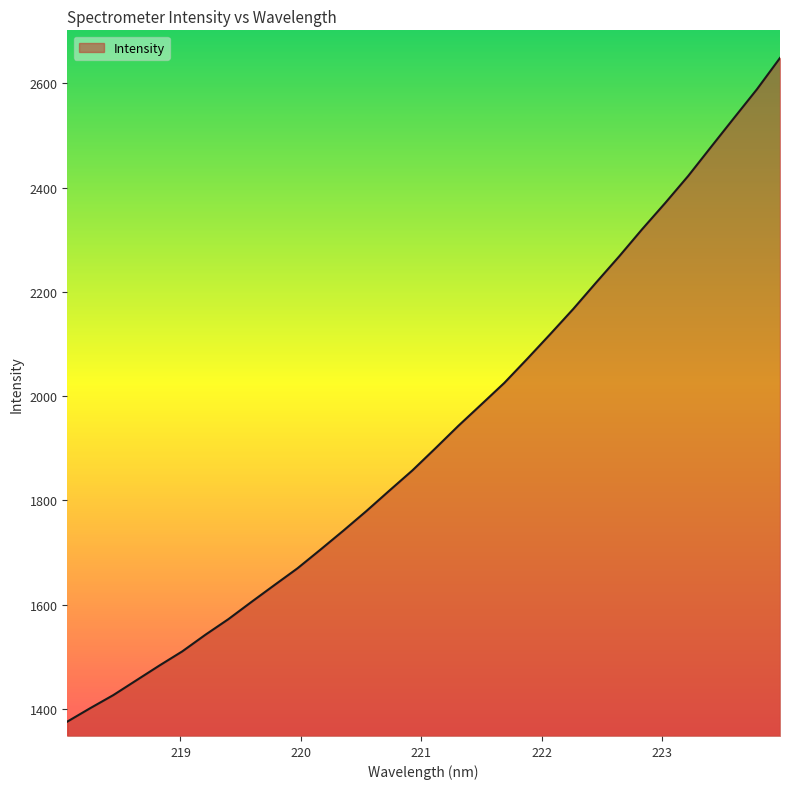

What is the minimum value shown in the chart?

1375.5